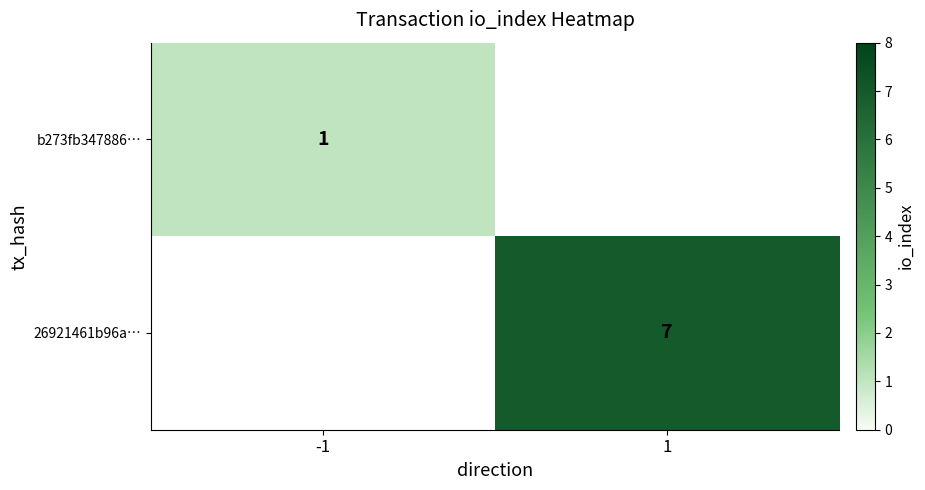

How many categories are shown in the chart?

2